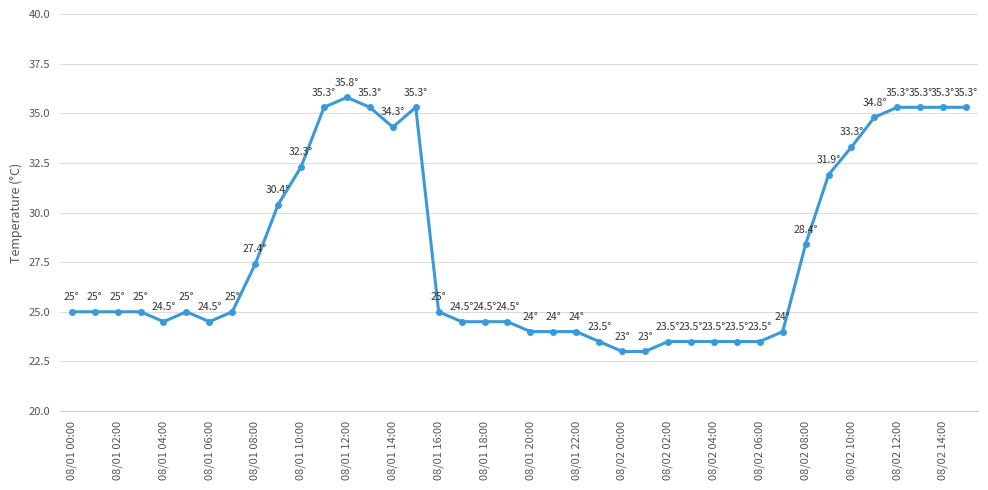

Reading left to right, transcribe all the data shown in this chart.

25.0	25.0	25.0	25.0	24.5	25.0	24.5	25.0	27.4	30.4	32.3	35.3	35.8	35.3	34.3	35.3	25.0	24.5	24.5	24.5	24.0	24.0	24.0	23.5	23.0	23.0	23.5	23.5	23.5	23.5	23.5	24.0	28.4	31.9	33.3	34.8	35.3	35.3	35.3	35.3